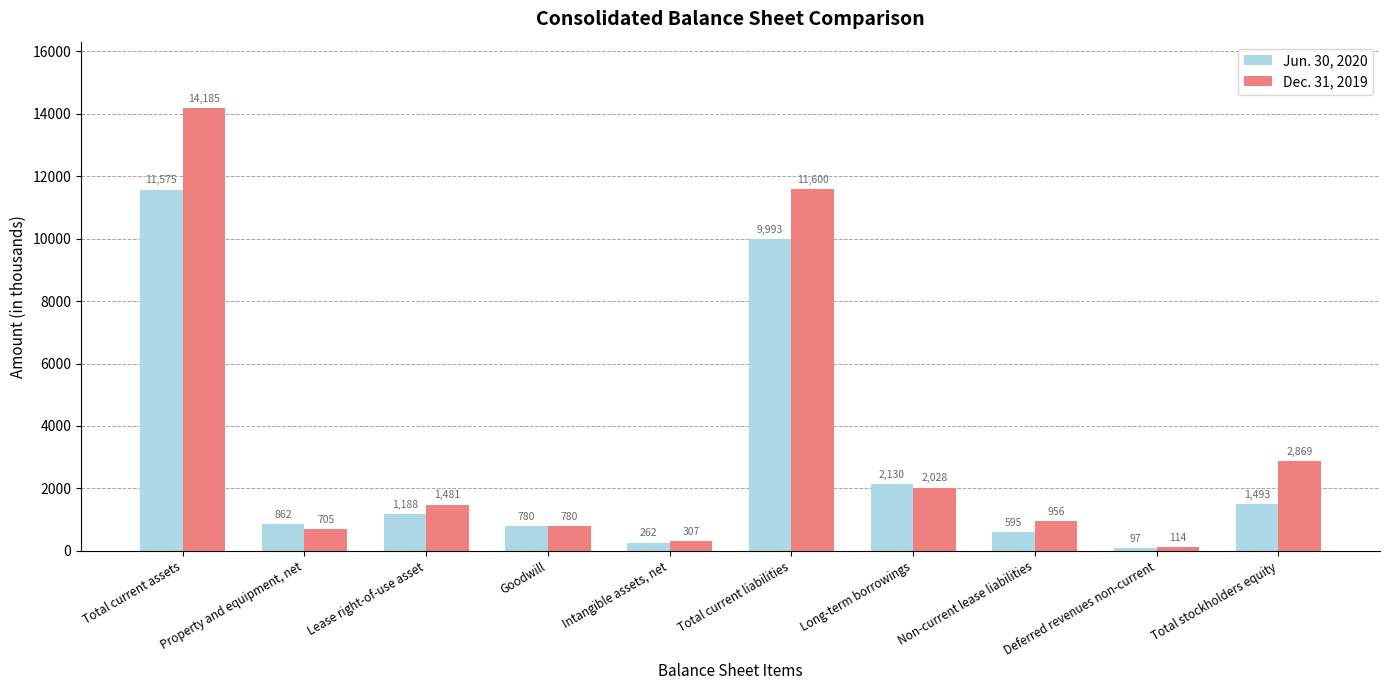

Between Total current assets and Total current liabilities, which series saw the biggest shift?

Dec. 31, 2019